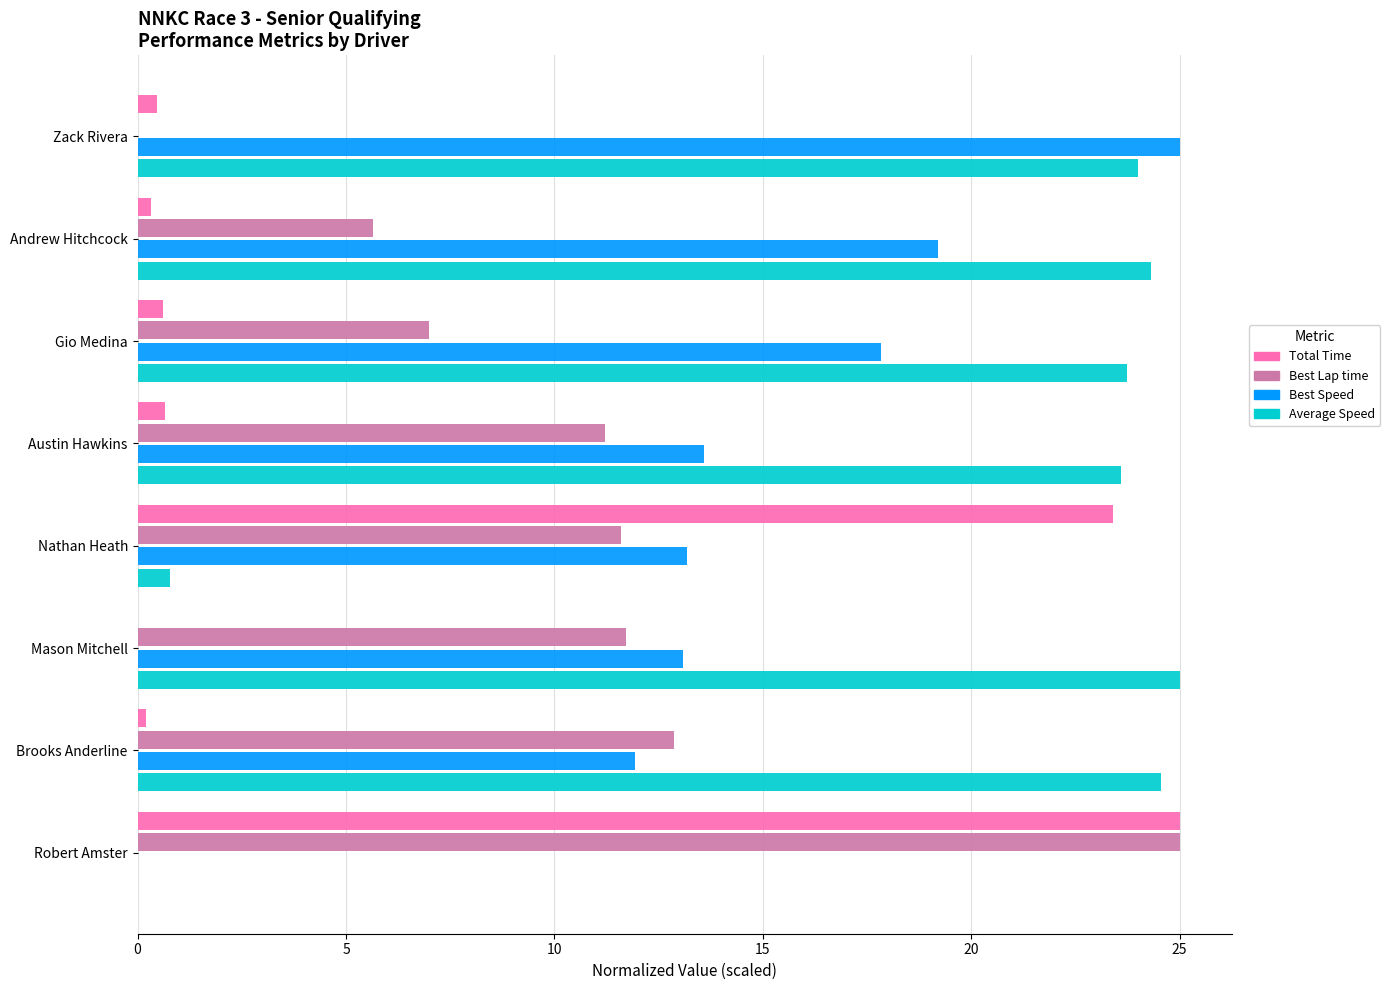

Which series has the largest total across all categories?

Average Speed